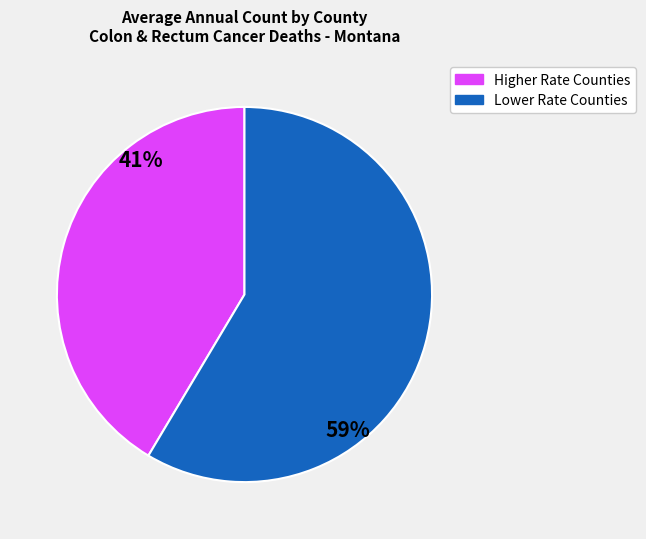

To the nearest percent, what is the average slice percentage?

50%